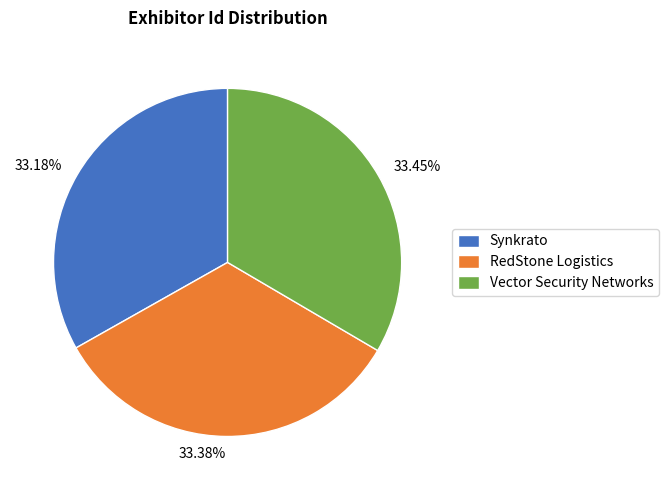

Does RedStone Logistics account for over 50% of the chart?

No